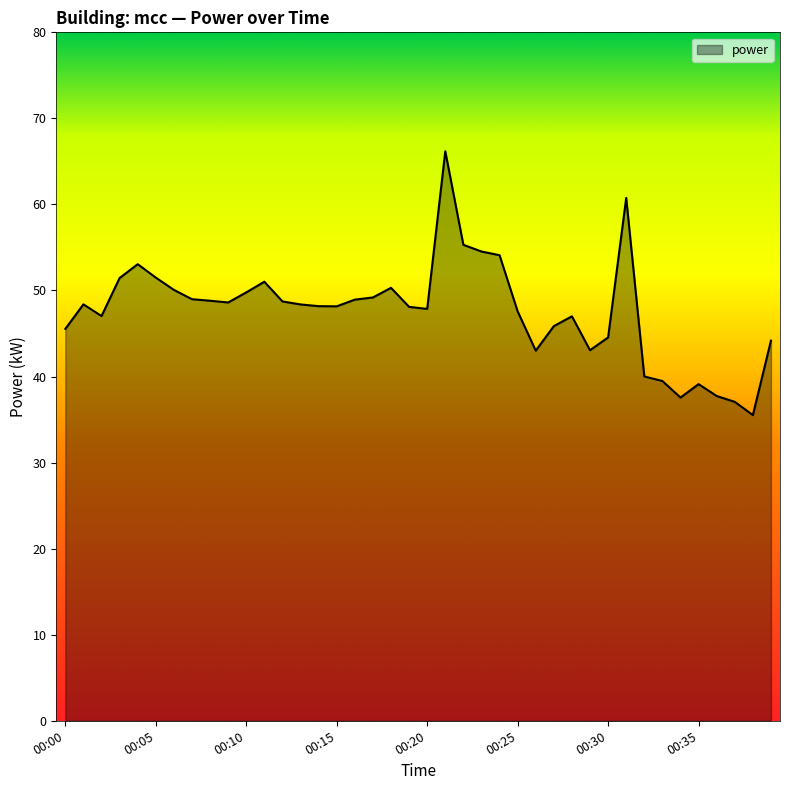

How many lines are shown in the chart?

1